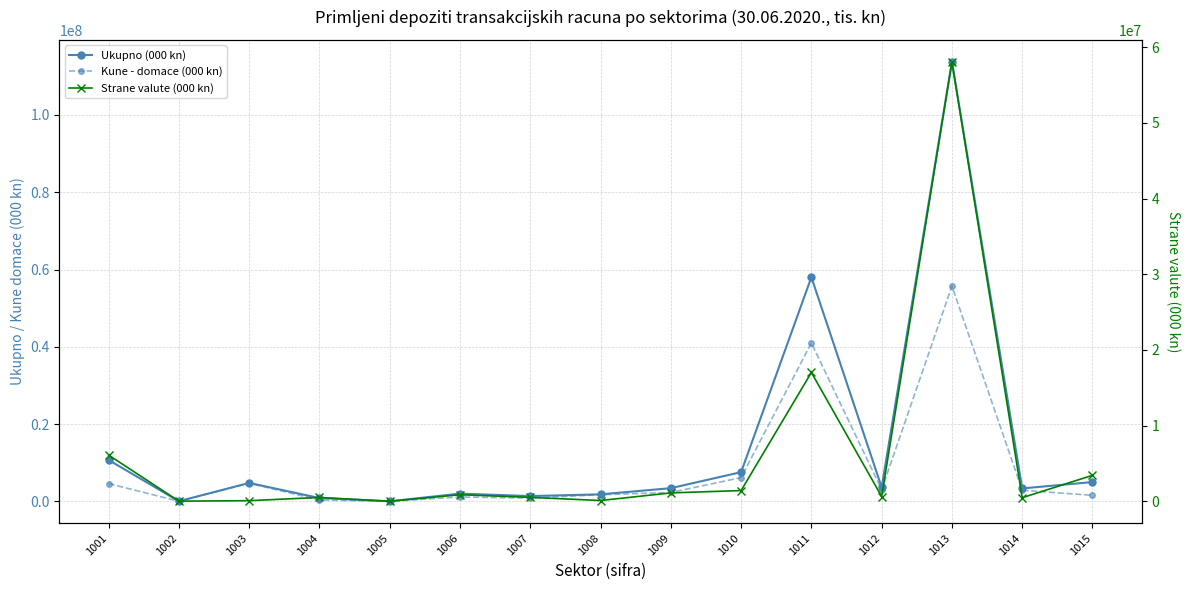

What is the minimum value for Ukupno (000 kn)?

1407